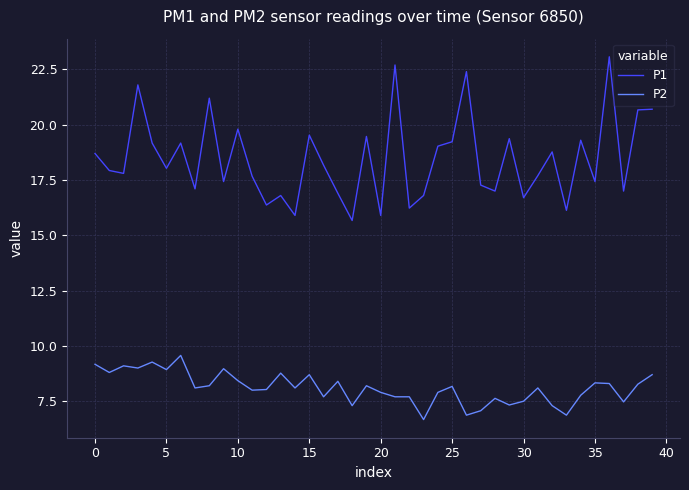

Rank the series by their maximum value, from highest to lowest.

P1, P2